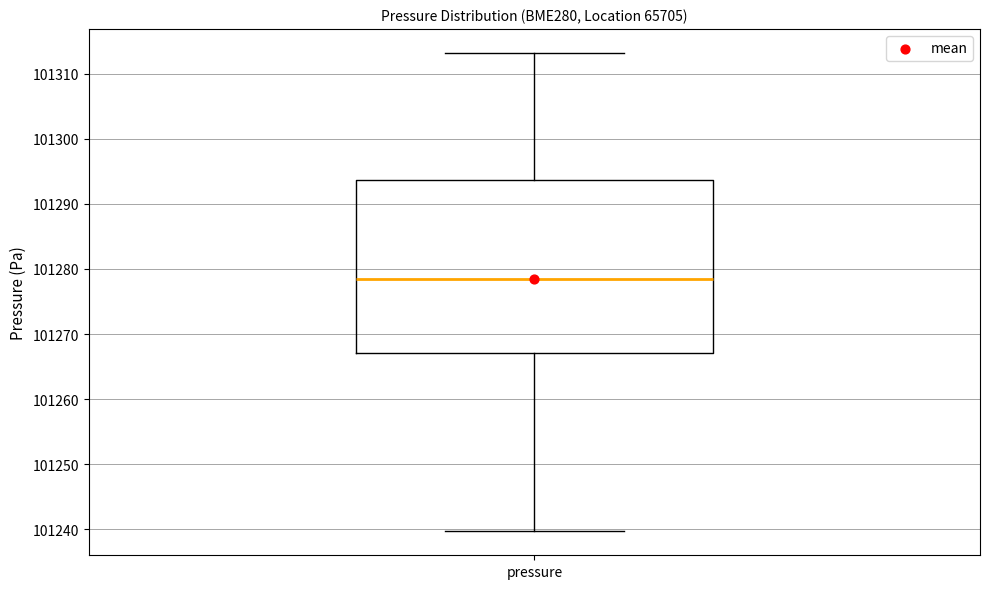

Read this box plot against the y-axis: the position of the median line, the range covered by the box, and the ends of both whiskers. The values are not printed on the chart, so give them approximately, as read against the axis.

median 101278, box 101267 to 101294, whiskers 101240 to 101313